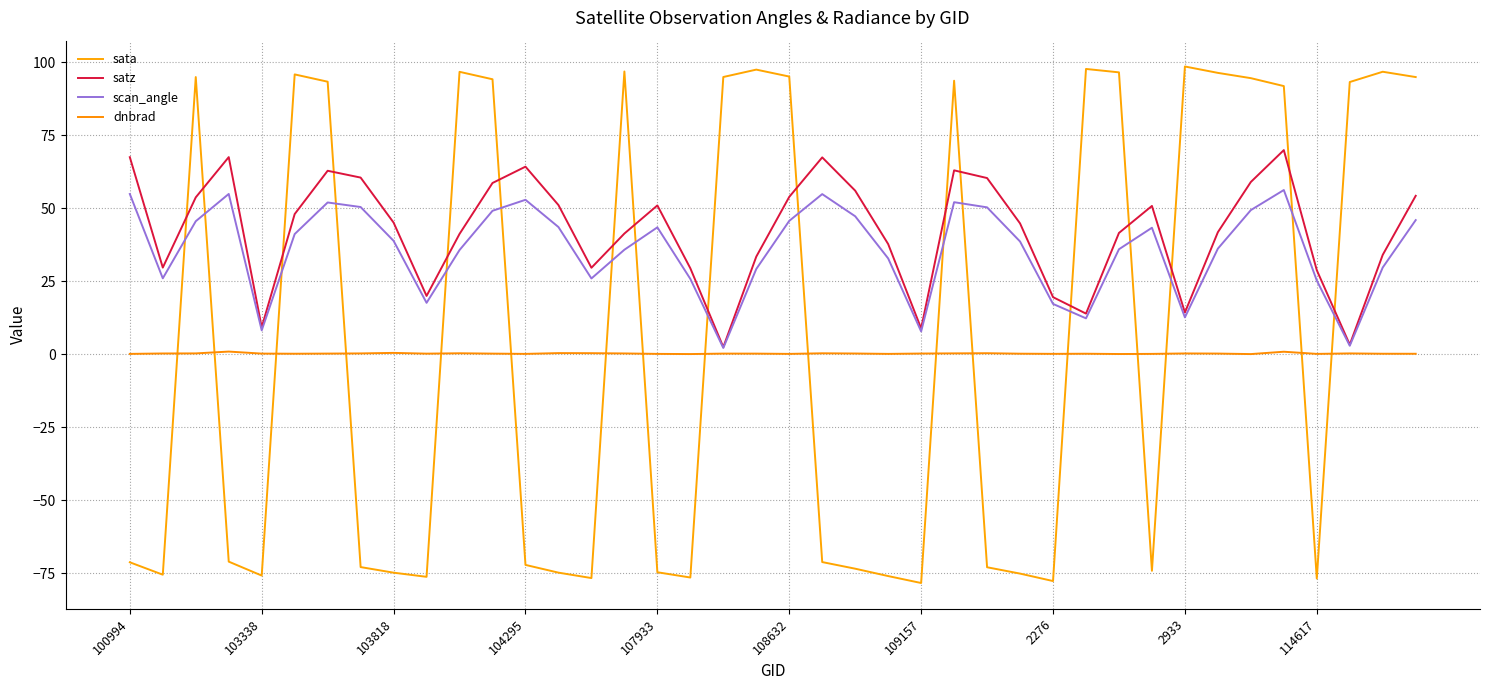

What is the average value of the scan_angle series?

35.8